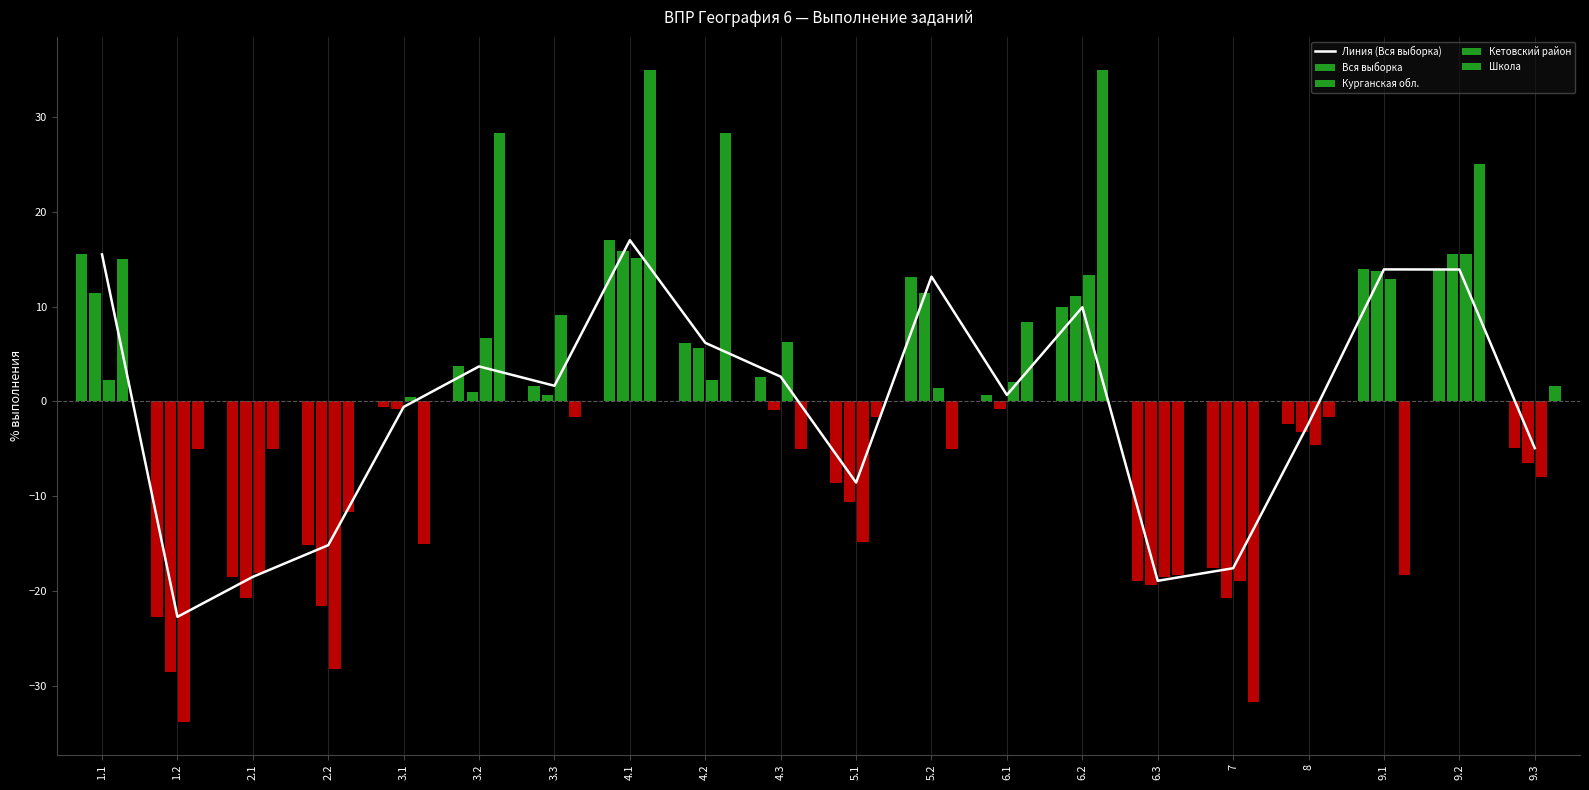

What value does the data have at 9.2?

13.9